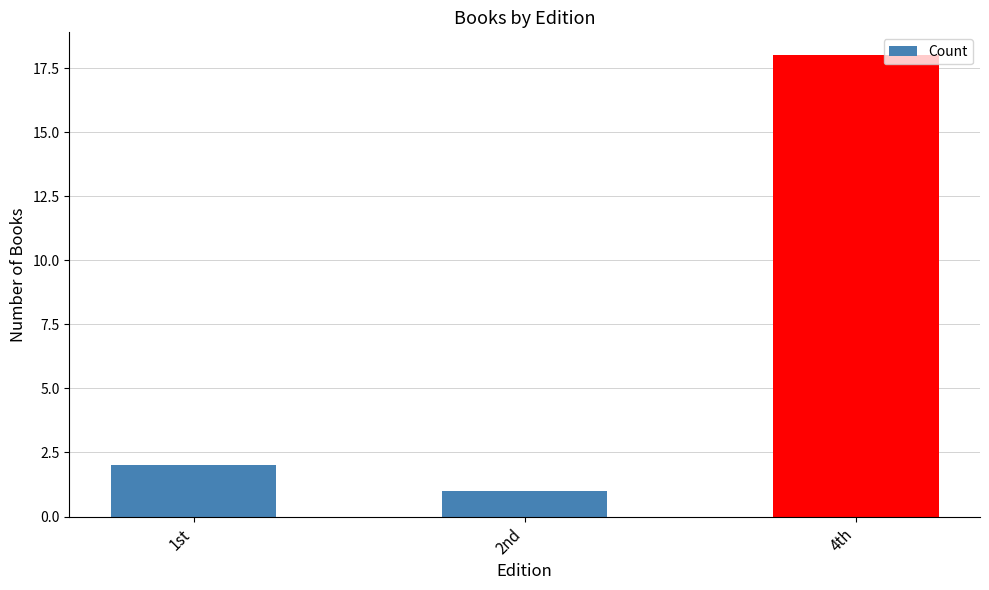

Read the value at 4th, to the nearest 5.

20